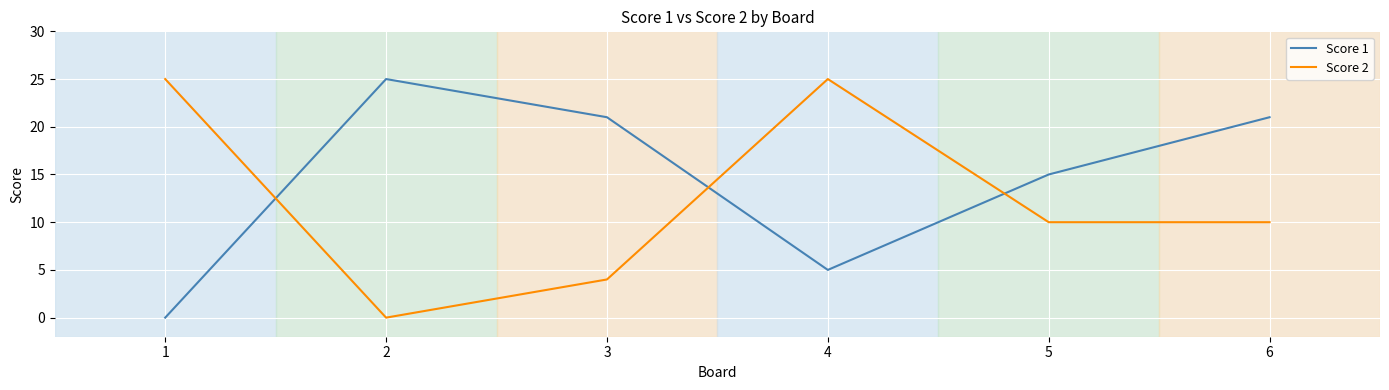

What is the spread (max minus min) of values at 3?

17